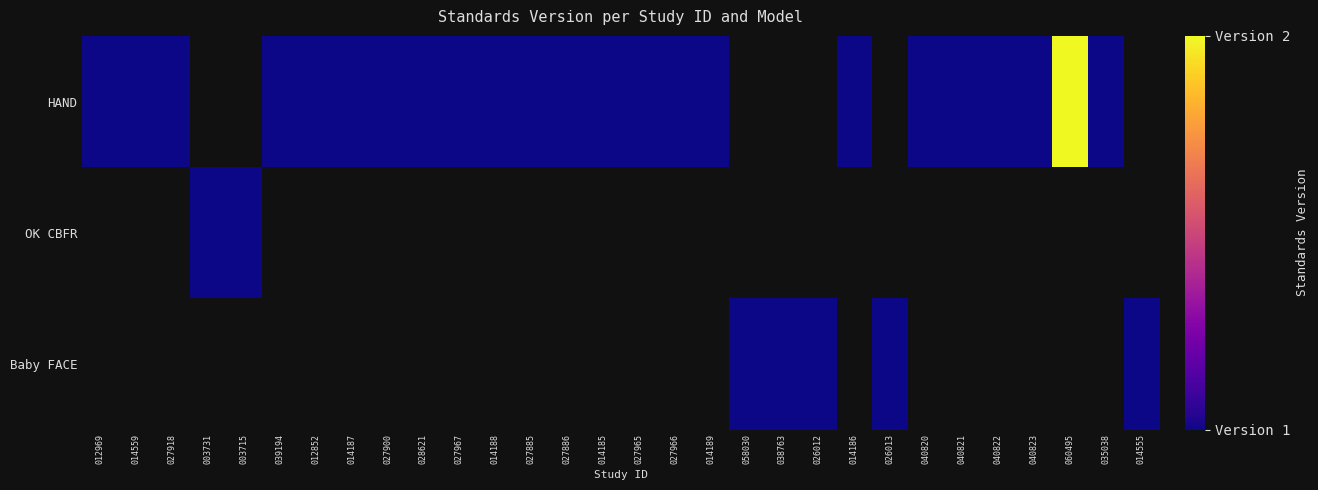

Is the value of Baby FACE at 035038 greater than the value of HAND at 014185?

No